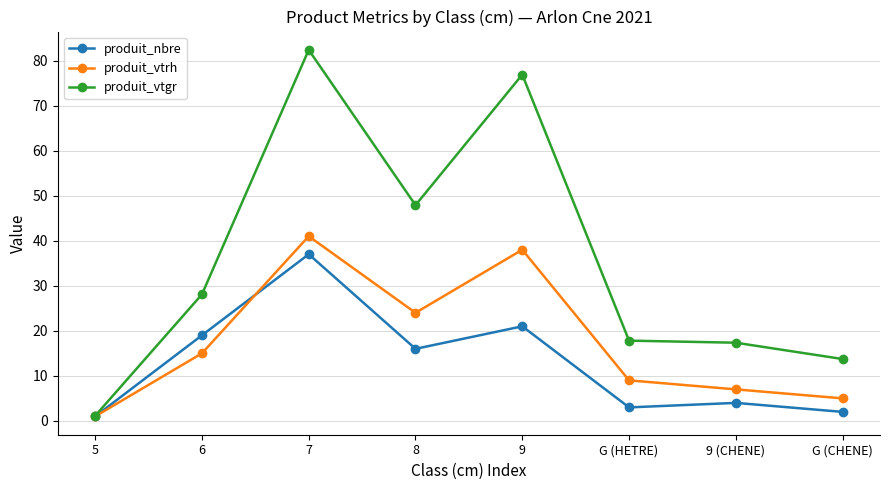

What is the maximum value for produit_vtrh?

41.0